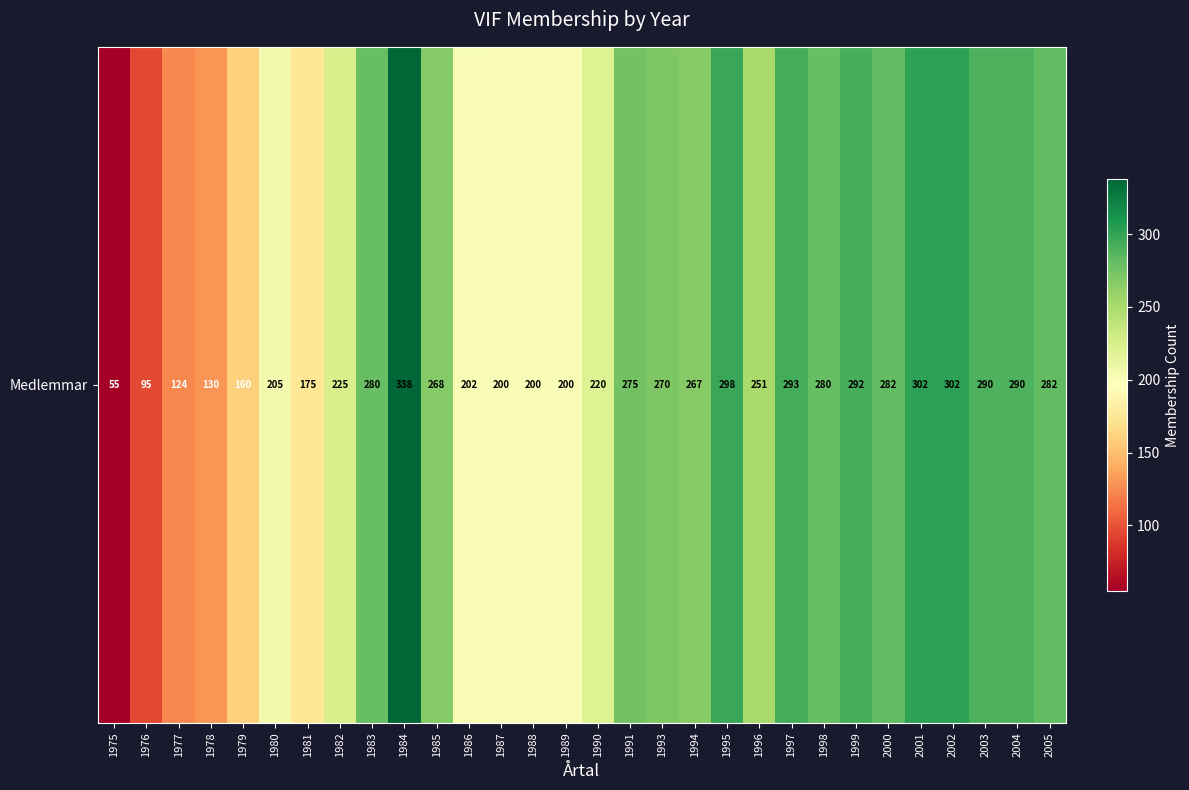

What is the maximum value shown in the chart?

338